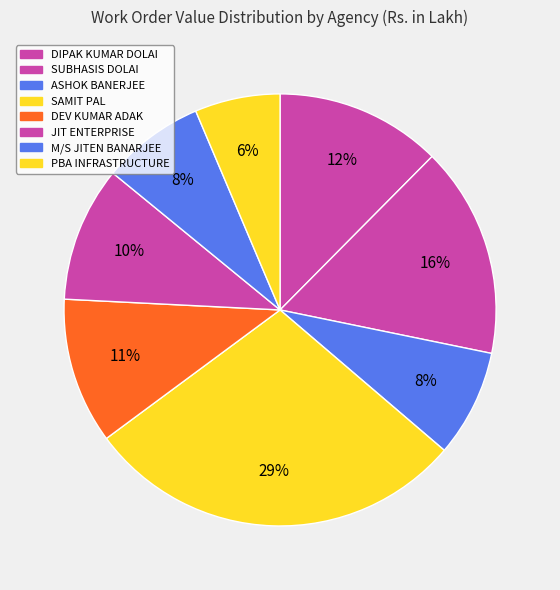

What is the smallest slice in the pie chart?

PBA INFRASTRUCTURE